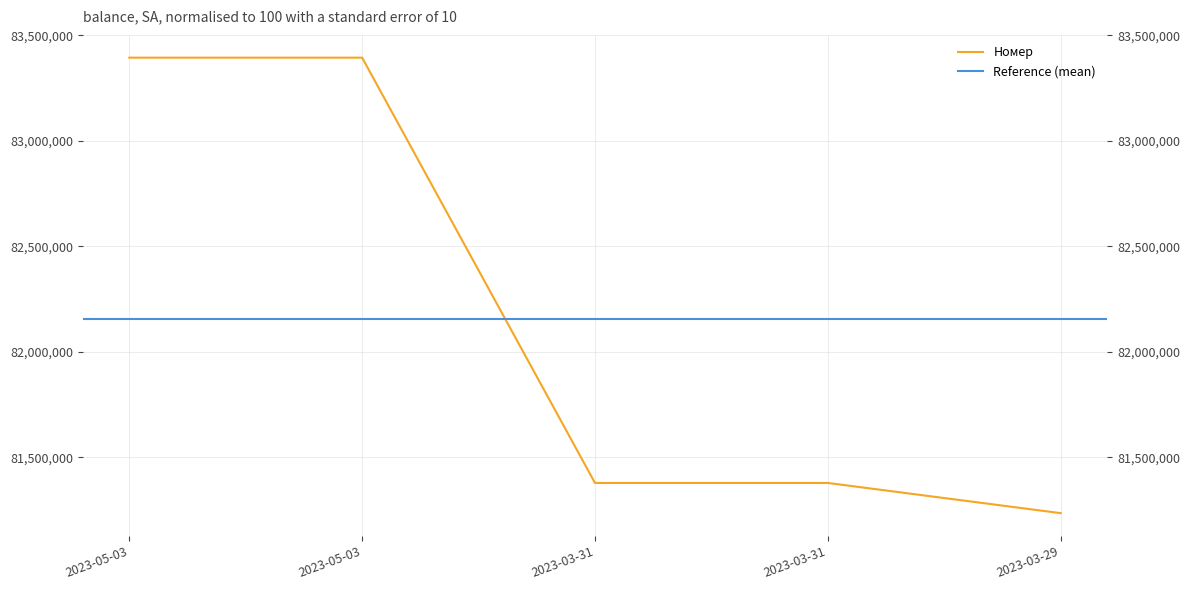

Approximately how many times larger is the value at 2023-03-31 compared to 2023-03-29?

1.0